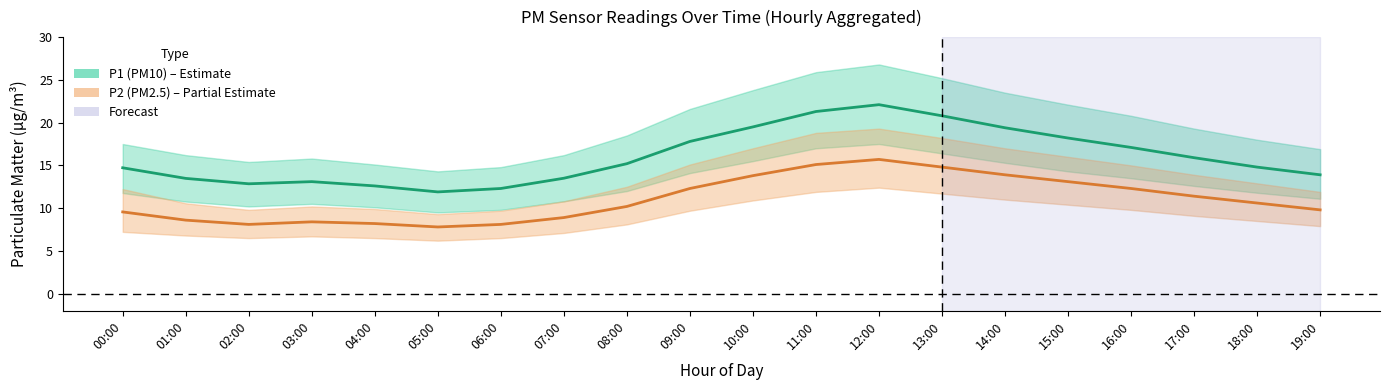

In P1 (PM10), how many points are lower than both neighbors (excluding endpoints)?

2